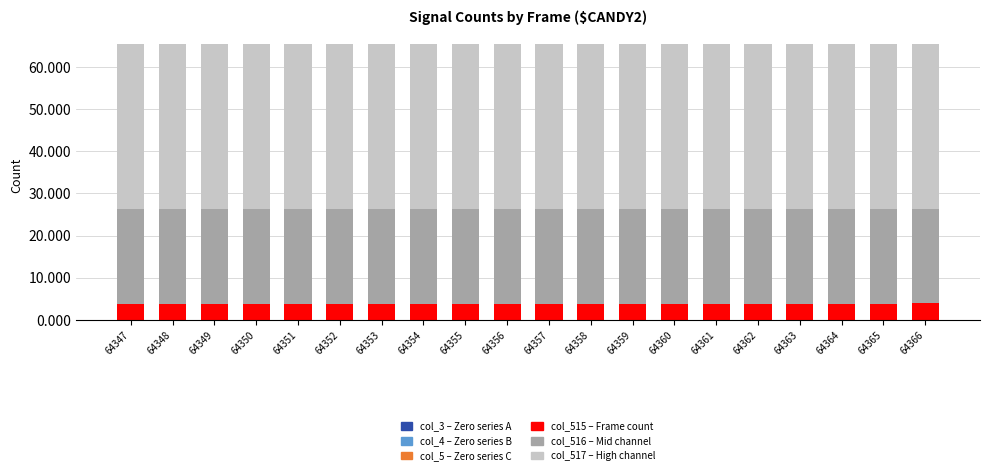

At which category is the sum across all series the highest?

64359